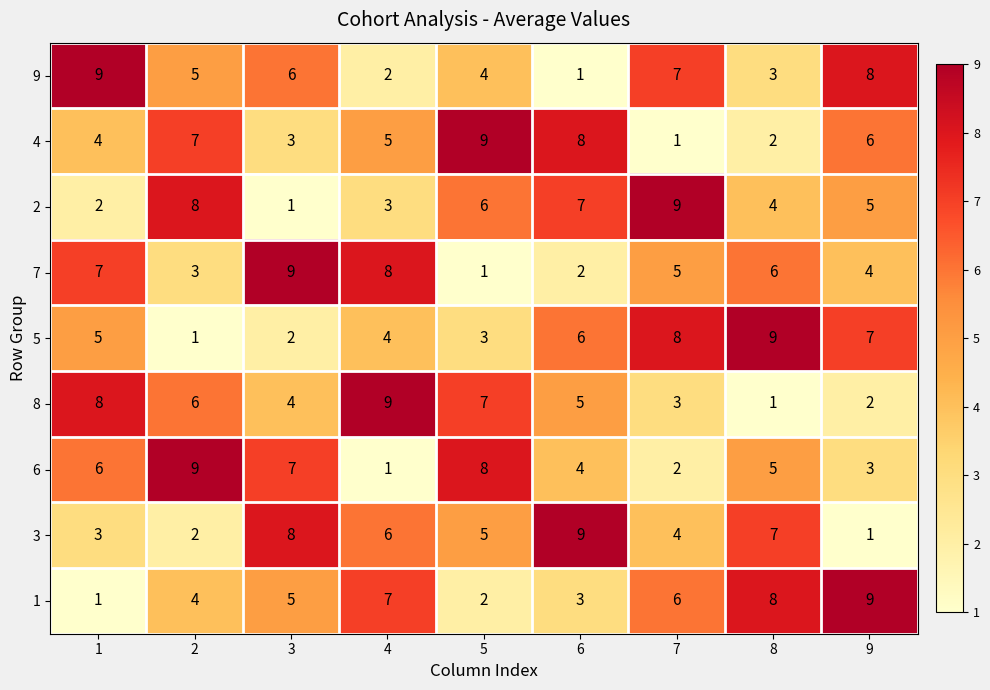

What is the difference between the highest and lowest values at 5?

8